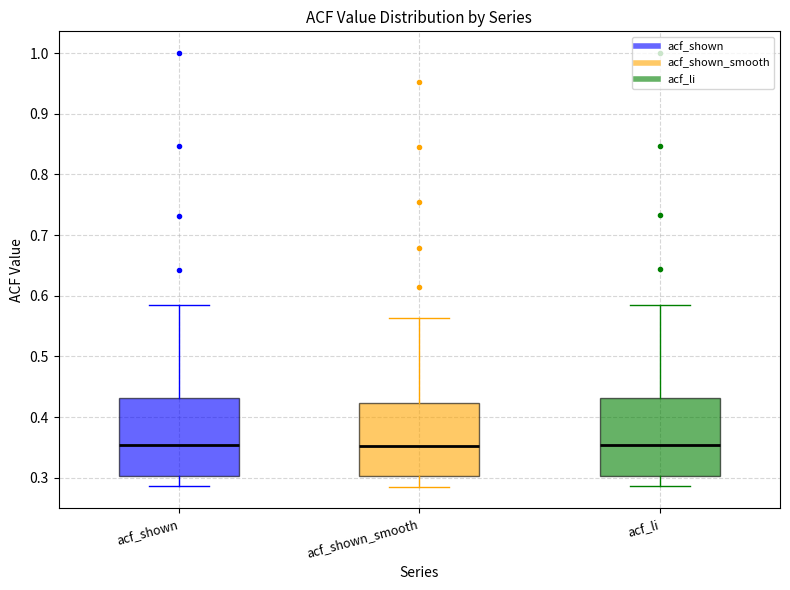

Where is the upper edge of the box for acf_shown_smooth on the y-axis? The values are not printed on the chart, so give them approximately, as read against the axis.

0.42